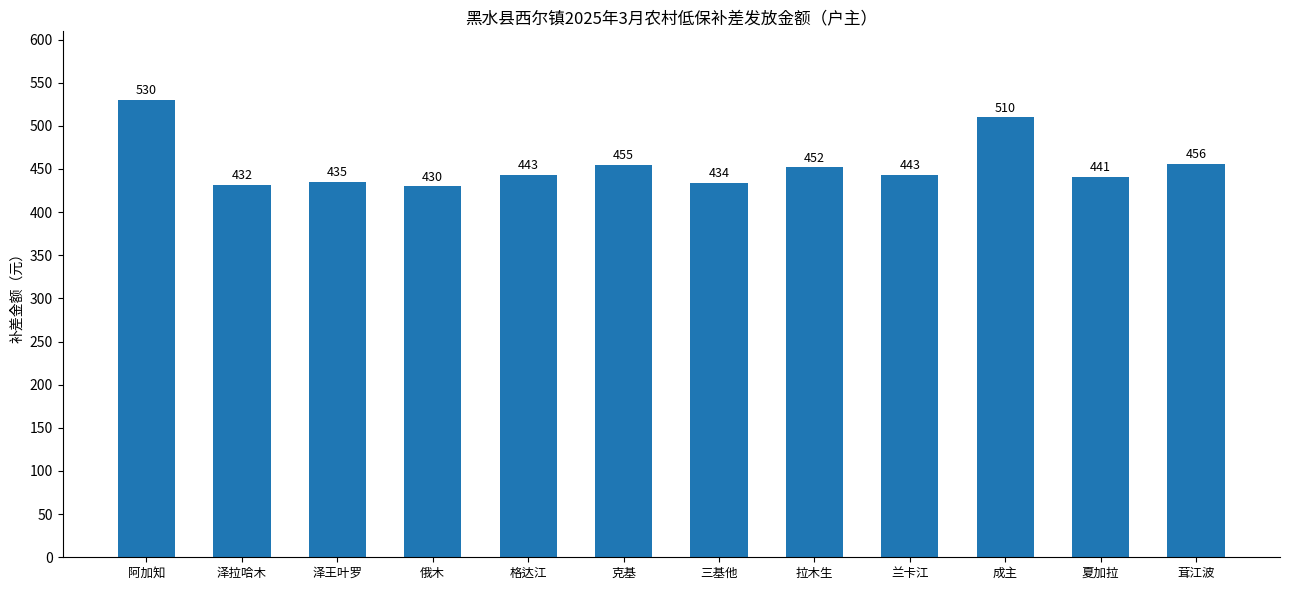

Reading left to right, list all the values displayed in this chart.

阿加知=530	泽拉哈木=432	泽王叶罗=435	俄木=430	格达江=443	克基=455	三基他=434	拉木生=452	兰卡江=443	成主=510	夏加拉=441	茸江波=456